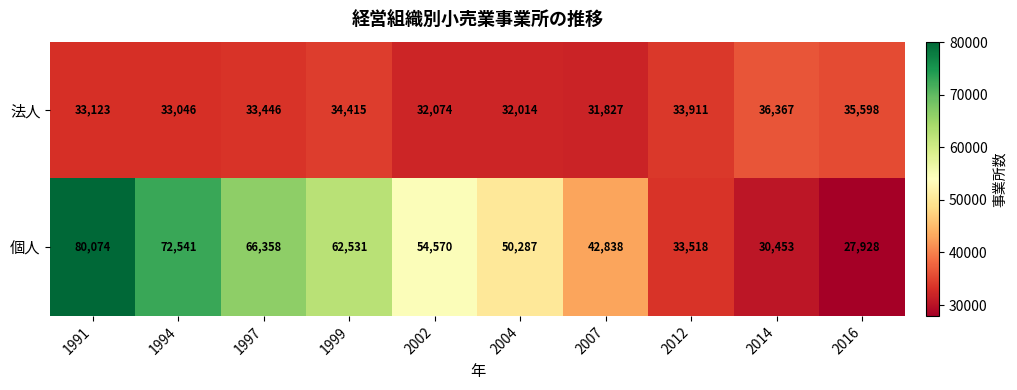

What is the difference between the highest and lowest values at 2002?

22496